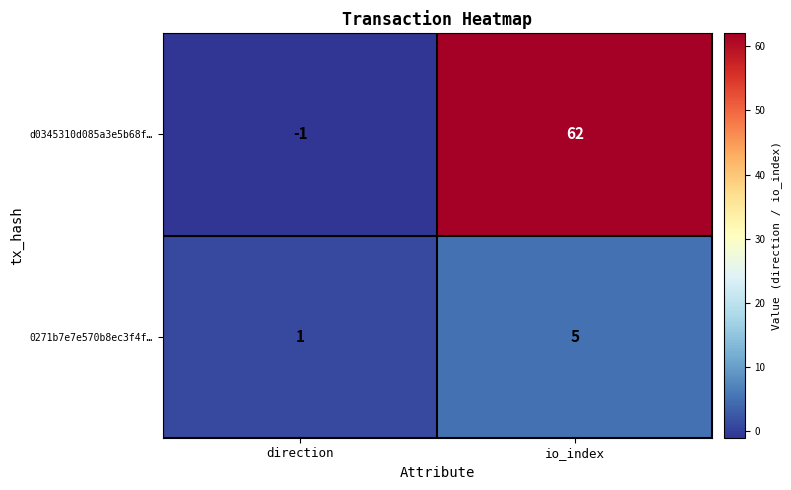

Reading right to left, what are all the values shown in this chart?

d0345310d085a3e5b68f…: 62	-1
0271b7e7e570b8ec3f4f…: 5	1